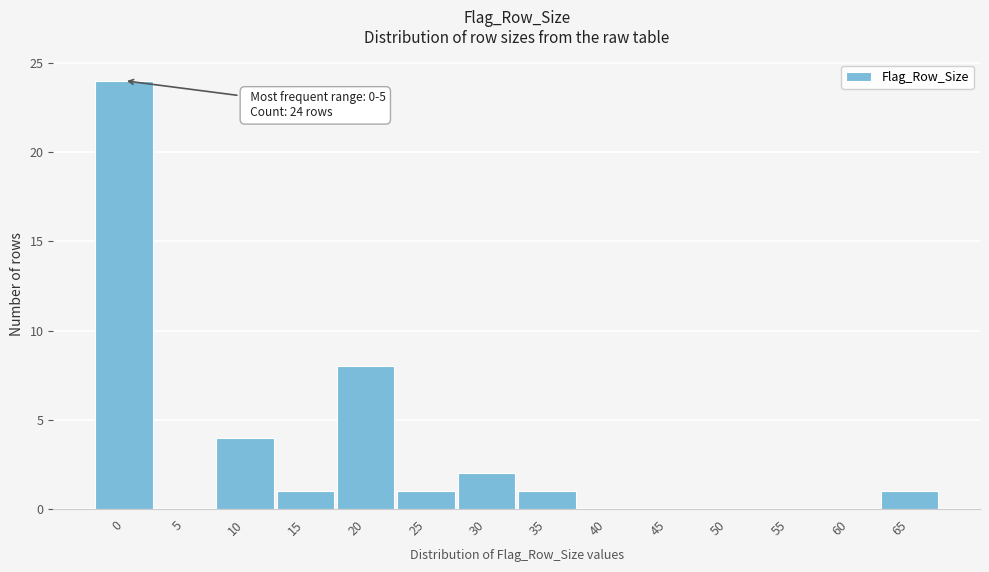

Reading left to right, extract all data points from this chart.

0=24	5=0	10=4	15=1	20=8	25=1	30=2	35=1	40=0	45=0	50=0	55=0	60=0	65=1